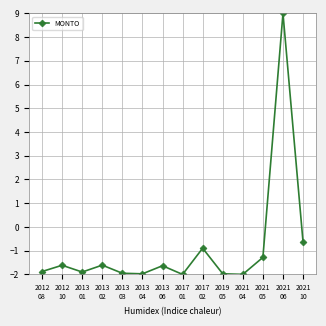

What is the smallest value displayed?

-2.0